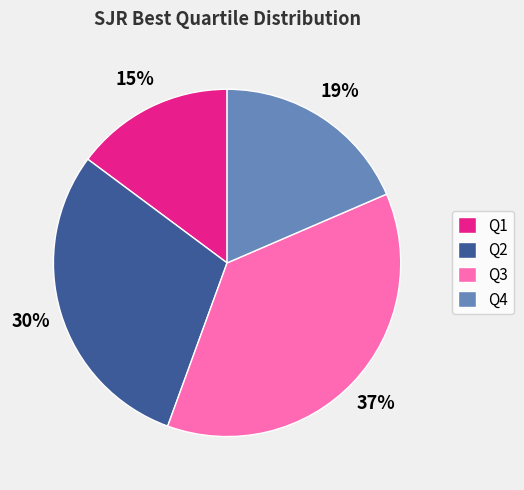

To the nearest percent, what is the difference between the Q2 and Q4 slice percentages?

11%